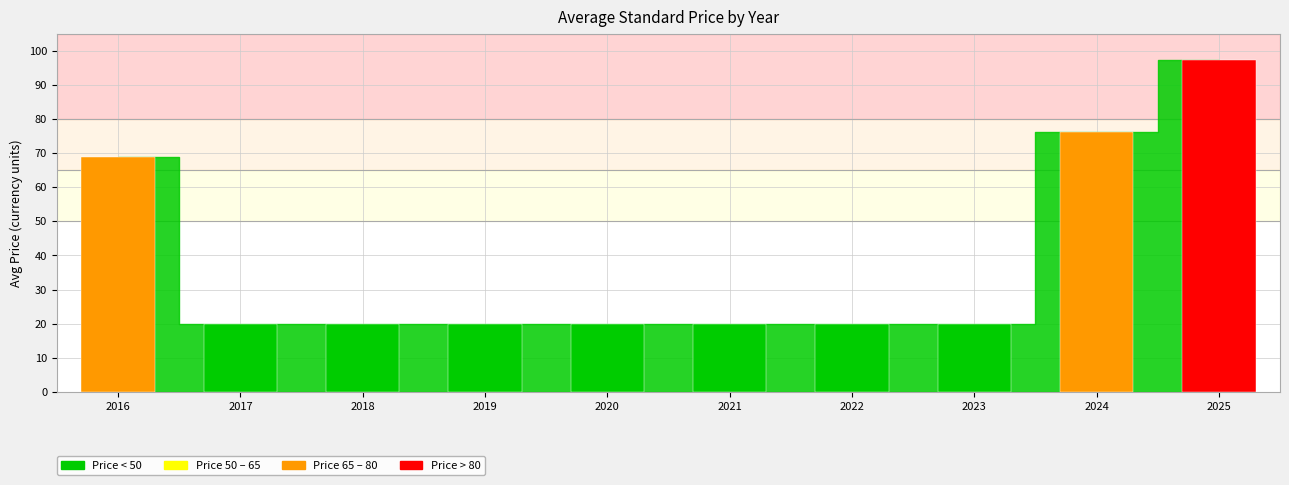

Is it true that Avg Price (PRINT) equals 20.0 at 2018?

True